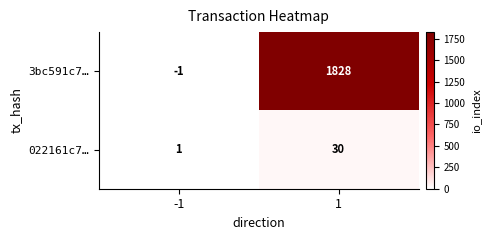

True or false: 022161c7… has a value of 1 at -1.

True